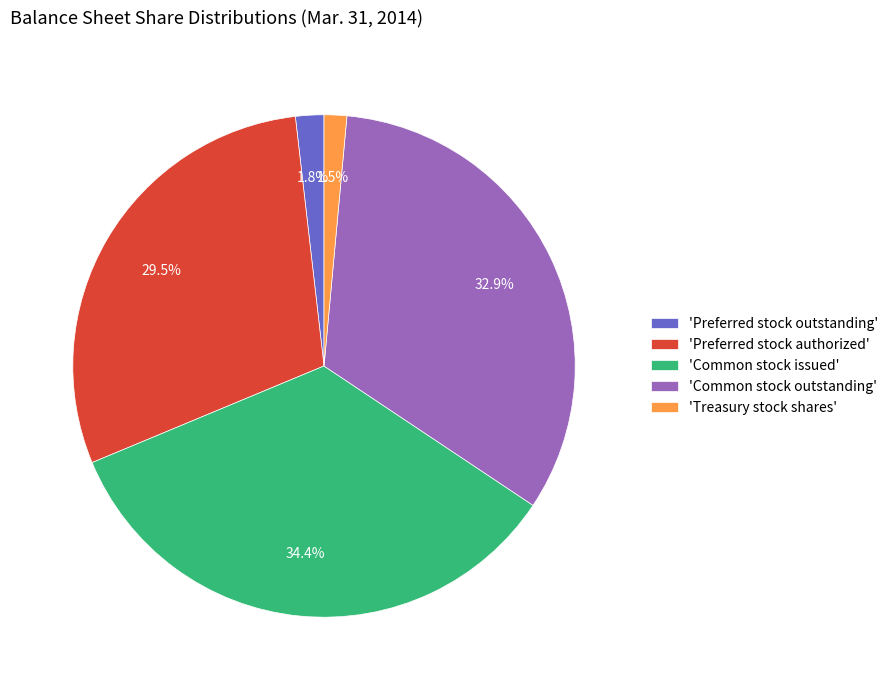

How many slices are in this pie chart?

5